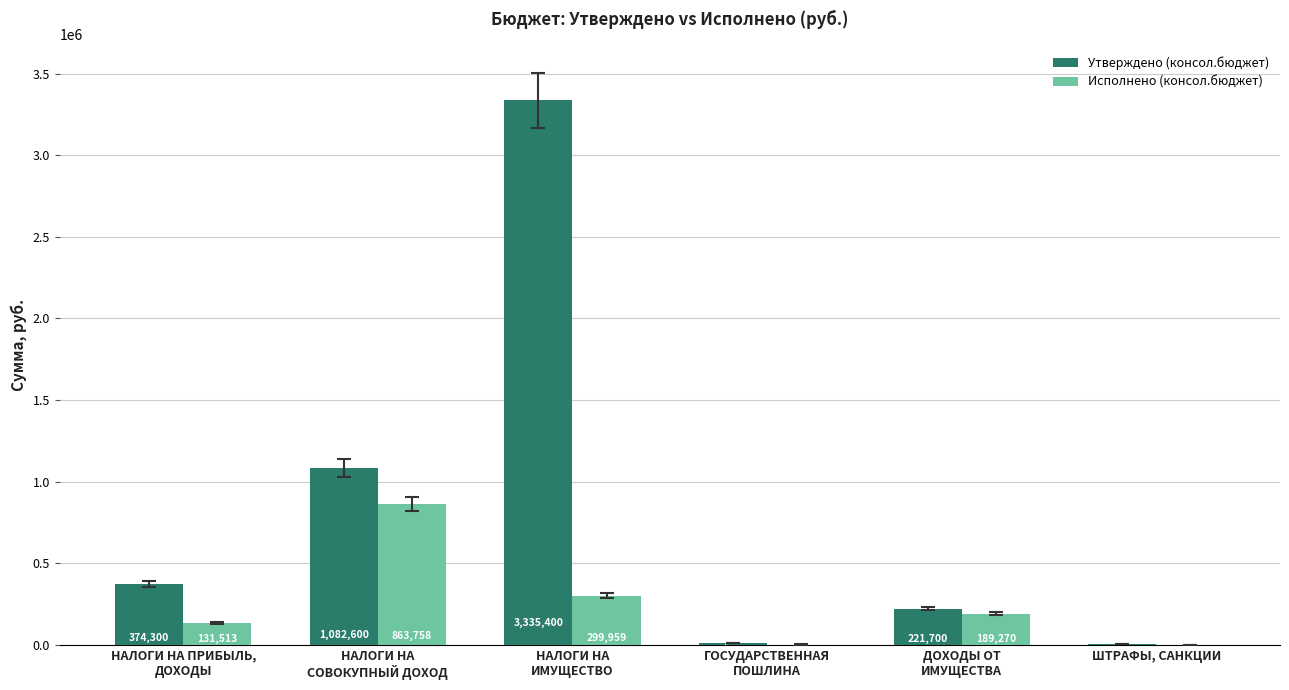

Which series has the largest total across all categories?

Утверждено (консол.бюджет)